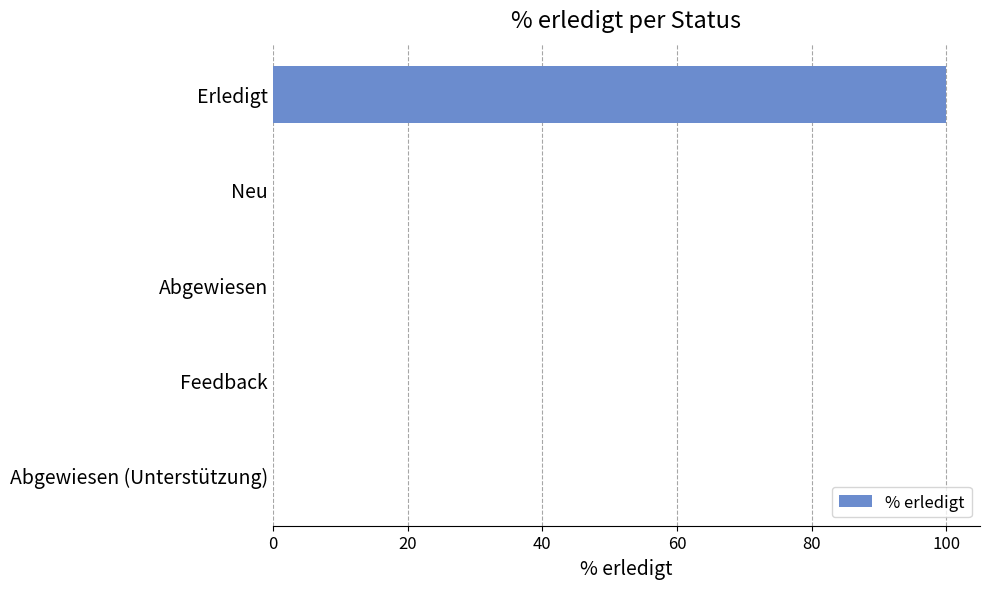

What is the sum of all values?

100